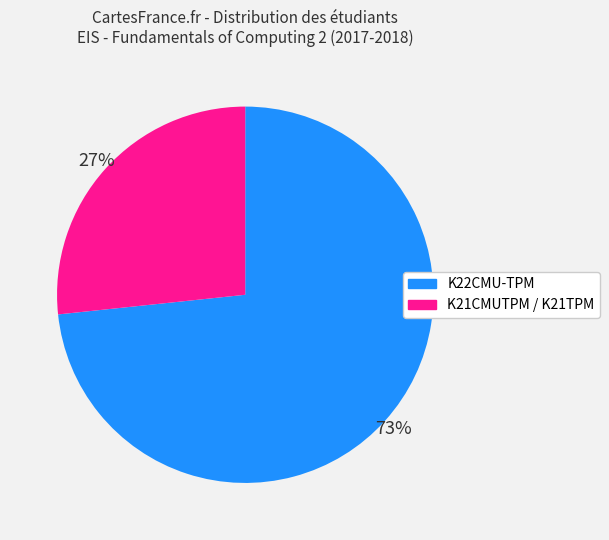

To the nearest percent, what is the combined percentage of K22CMU-TPM and K21CMUTPM / K21TPM?

100%